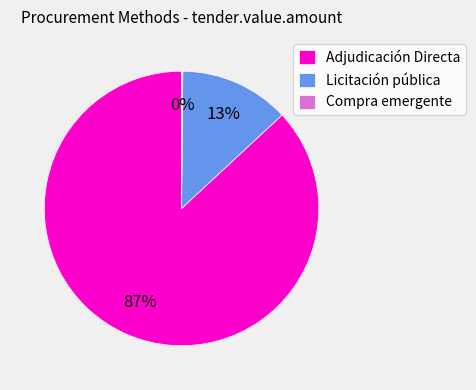

Which category has the biggest portion of the pie?

Adjudicación Directa